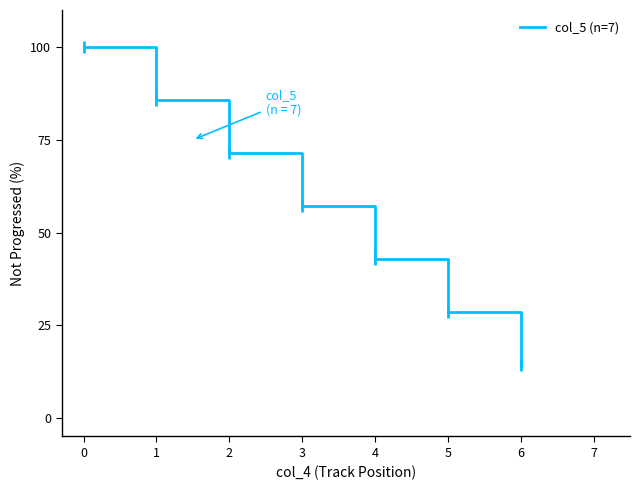

What is the average value?

62.5